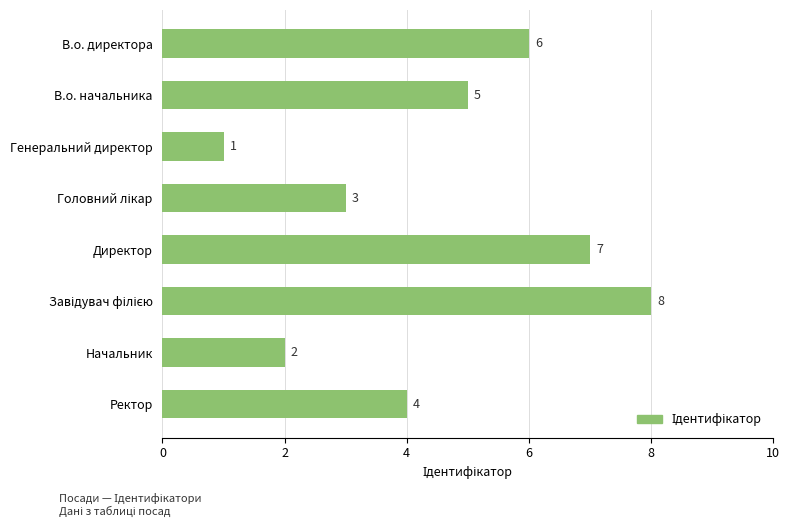

What is the difference between the maximum and minimum values?

7